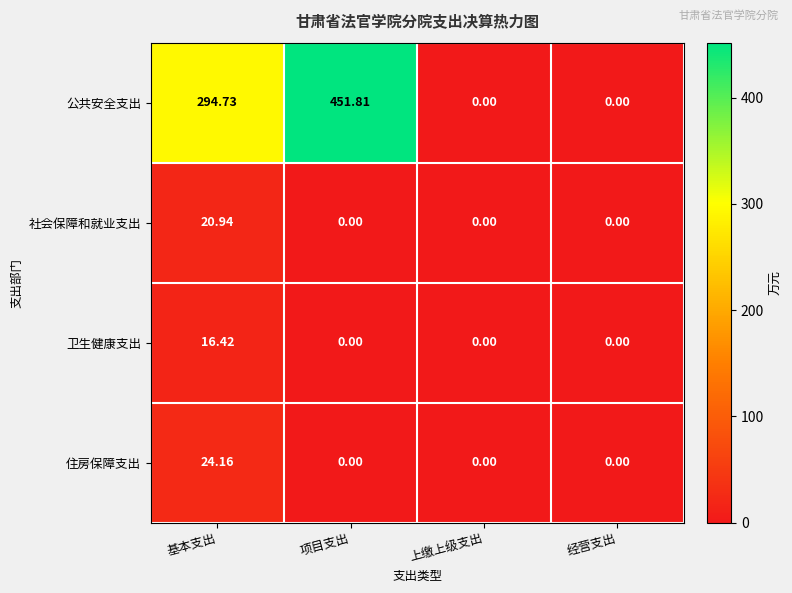

Where is 公共安全支出 nearest to the value 225?

基本支出